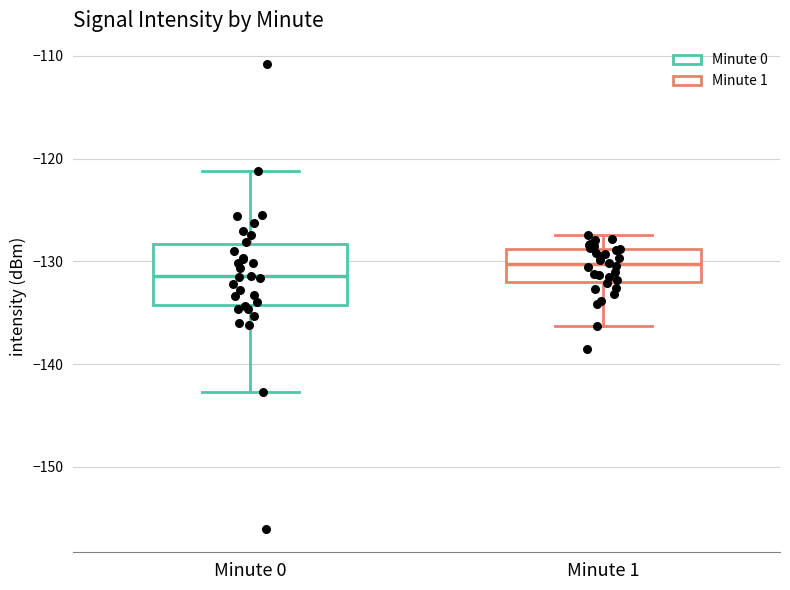

Where is the upper edge of the box for Minute 0 on the y-axis? The values are not printed on the chart, so give them approximately, as read against the axis.

-128